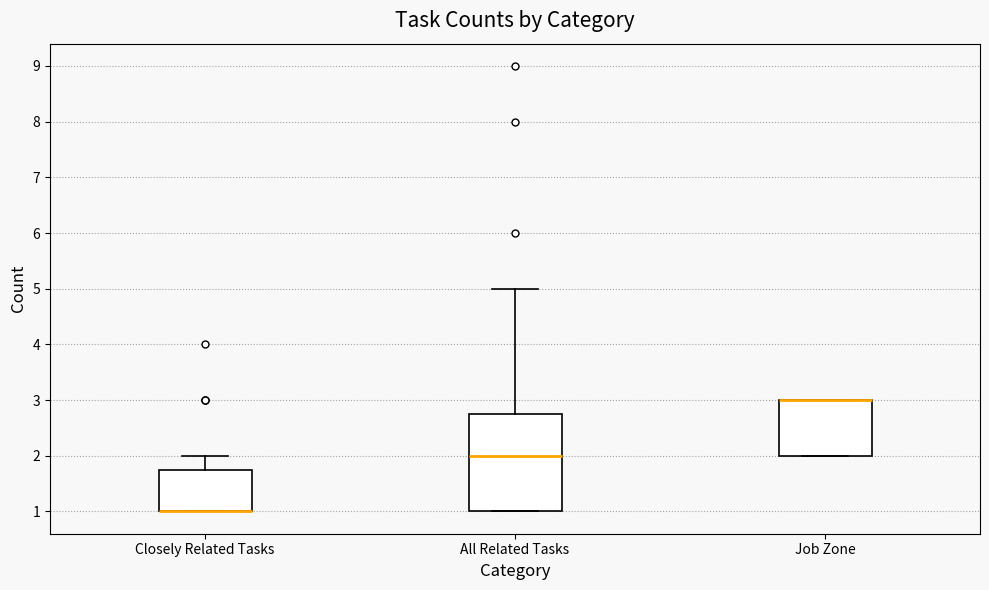

Reading left to right, read every box against the y-axis: the position of its median line, the range the box covers, and the ends of its whiskers. The values are not printed on the chart, so give them approximately, as read against the axis.

Closely Related Tasks: median 1.0 (drawn on the box's lower edge), box 1.0 to 1.8, whiskers 1.0 to 2.0
All Related Tasks: median 2.0, box 1.0 to 2.8, whiskers 1.0 to 5.0
Job Zone: median 3.0 (drawn on the box's upper edge), box 2.0 to 3.0, whiskers 2.0 to 3.0